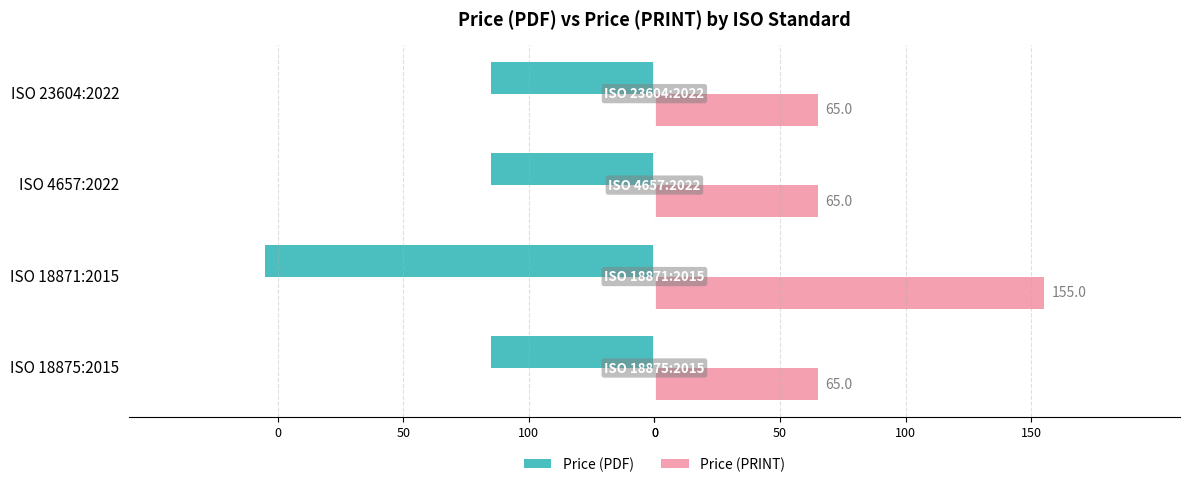

What are all the series names shown in the legend?

Price (PDF), Price (PRINT)